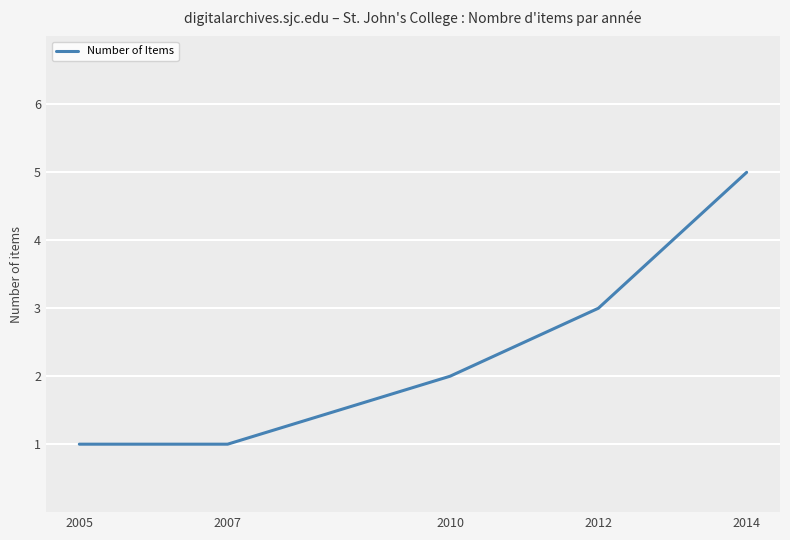

What is the sum of all values?

12